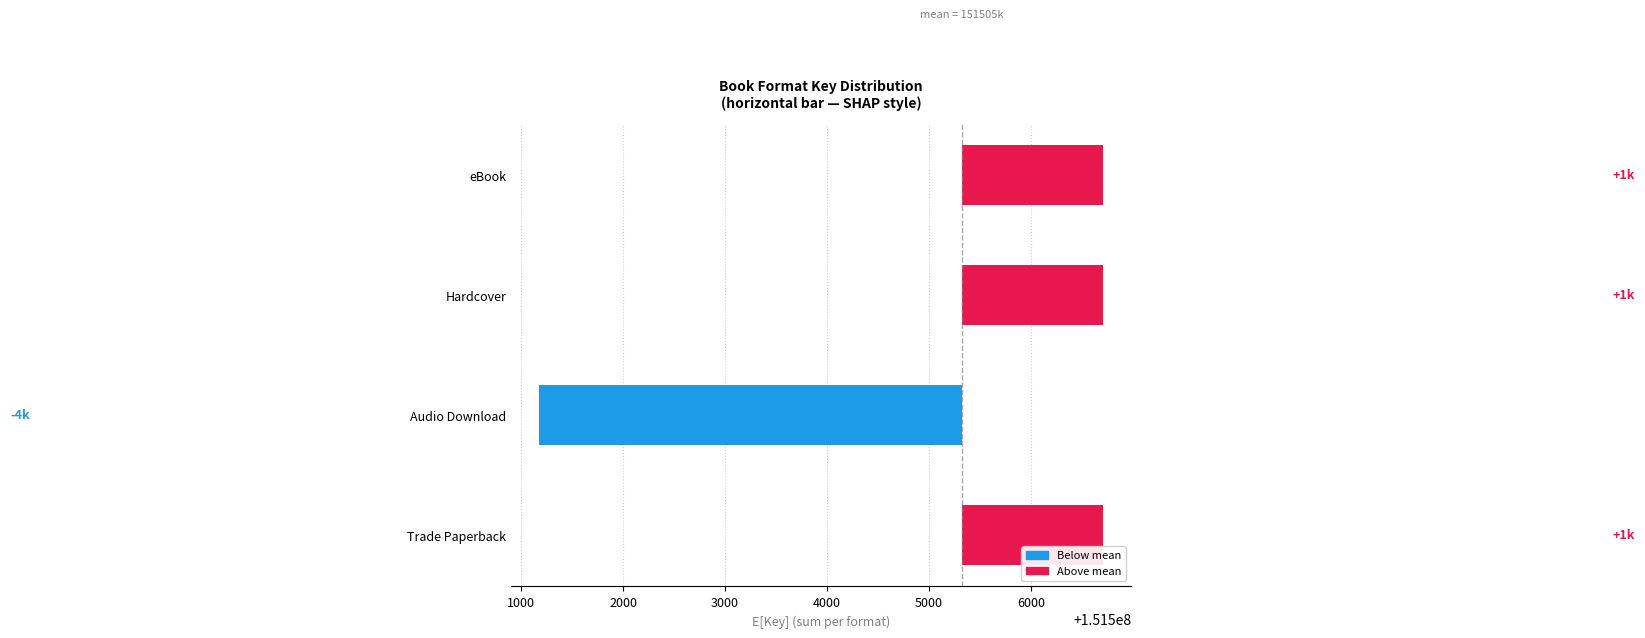

What is the change in value from Audio Download to Hardcover?

+5528